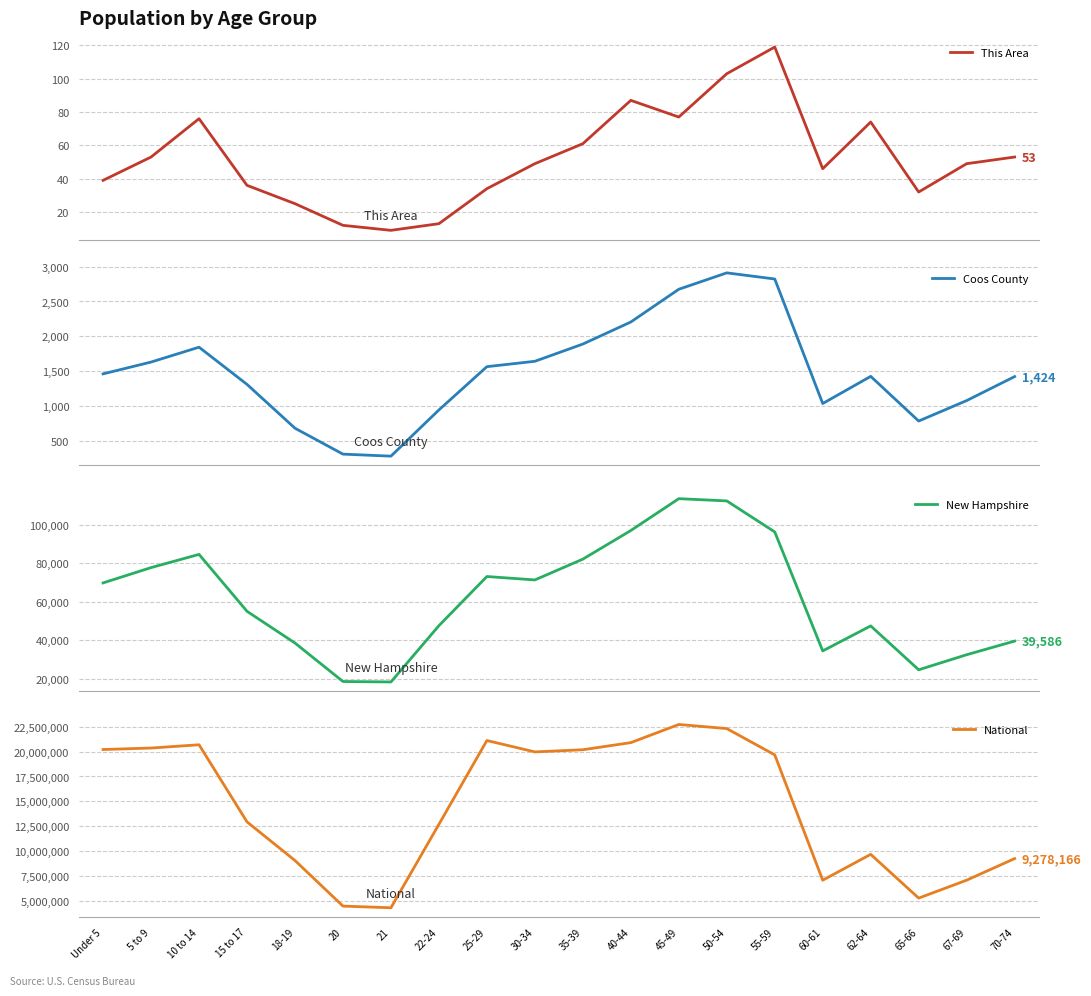

Between 35-39 and 65-66, which series saw the biggest shift?

National